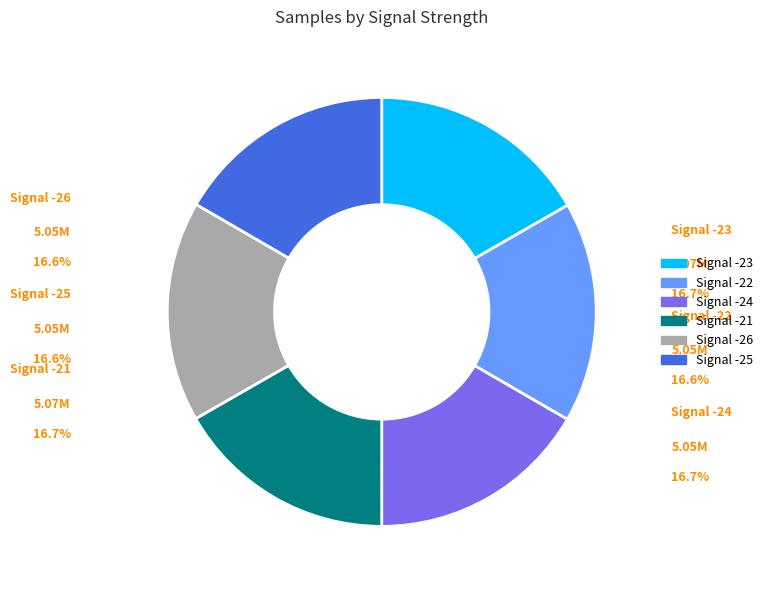

Is there a majority slice in this chart?

No